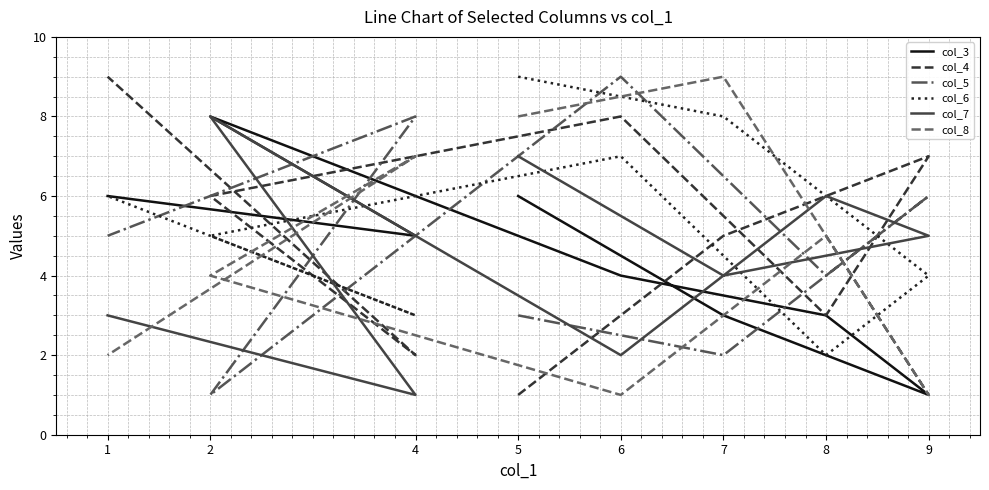

How many values in the col_7 series exceed 5?

3